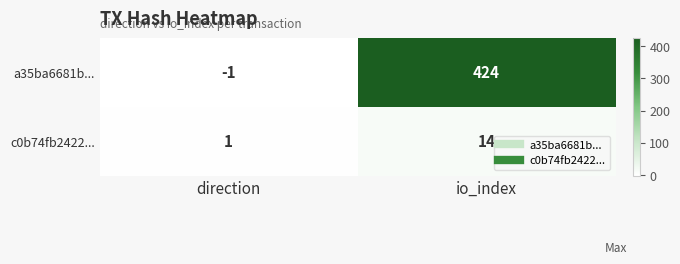

What is the average value of the a35ba6681b... series?

212